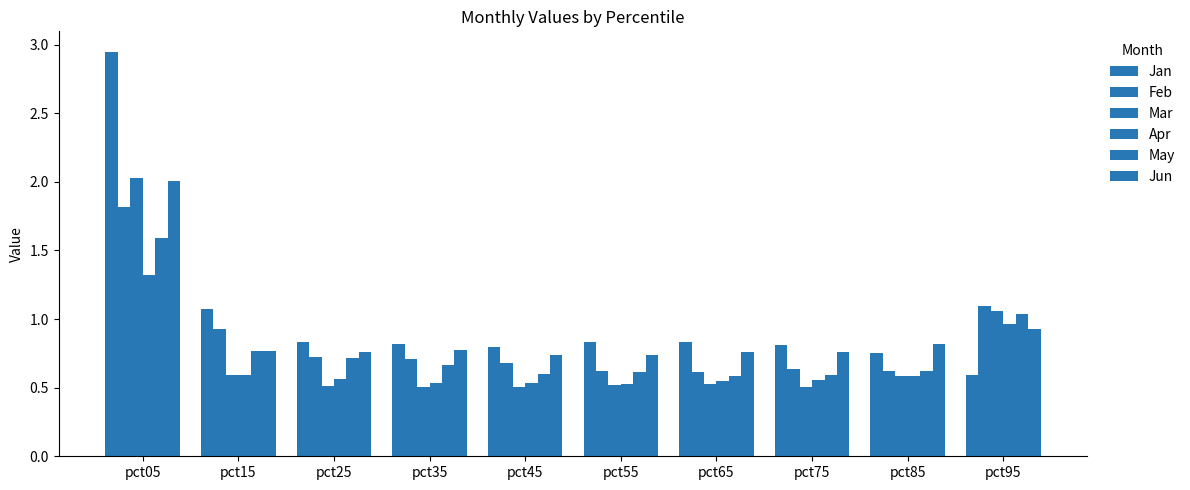

Reading left to right, extract all data points from this chart.

Jan: pct05=2.9	pct15=1.1	pct25=0.8	pct35=0.8	pct45=0.8	pct55=0.8	pct65=0.8	pct75=0.8	pct85=0.8	pct95=0.6
Feb: pct05=1.8	pct15=0.9	pct25=0.7	pct35=0.7	pct45=0.7	pct55=0.6	pct65=0.6	pct75=0.6	pct85=0.6	pct95=1.1
Mar: pct05=2.0	pct15=0.6	pct25=0.5	pct35=0.5	pct45=0.5	pct55=0.5	pct65=0.5	pct75=0.5	pct85=0.6	pct95=1.1
Apr: pct05=1.3	pct15=0.6	pct25=0.6	pct35=0.5	pct45=0.5	pct55=0.5	pct65=0.5	pct75=0.6	pct85=0.6	pct95=1.0
May: pct05=1.6	pct15=0.8	pct25=0.7	pct35=0.7	pct45=0.6	pct55=0.6	pct65=0.6	pct75=0.6	pct85=0.6	pct95=1.0
Jun: pct05=2.0	pct15=0.8	pct25=0.8	pct35=0.8	pct45=0.7	pct55=0.7	pct65=0.8	pct75=0.8	pct85=0.8	pct95=0.9